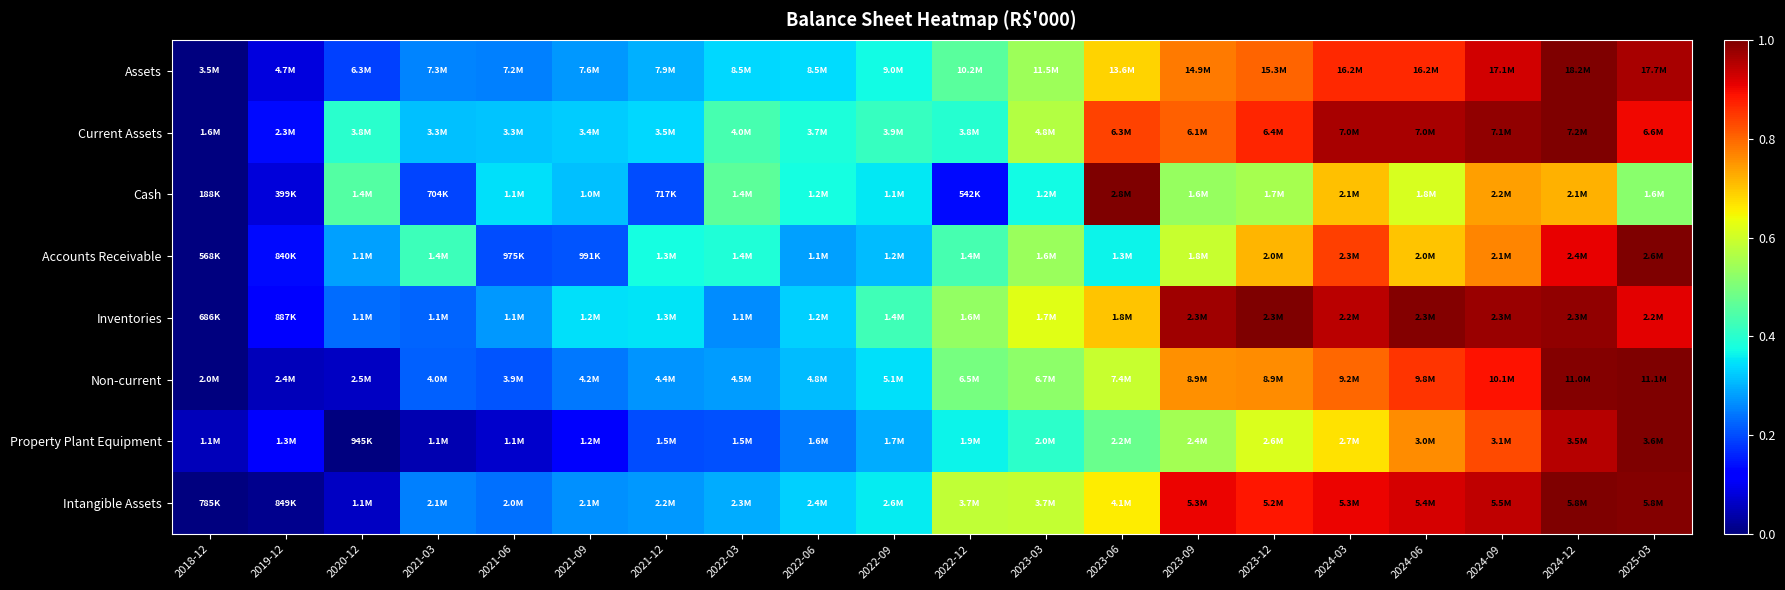

Between 2022-09 and 2022-06, which is larger?

2022-09